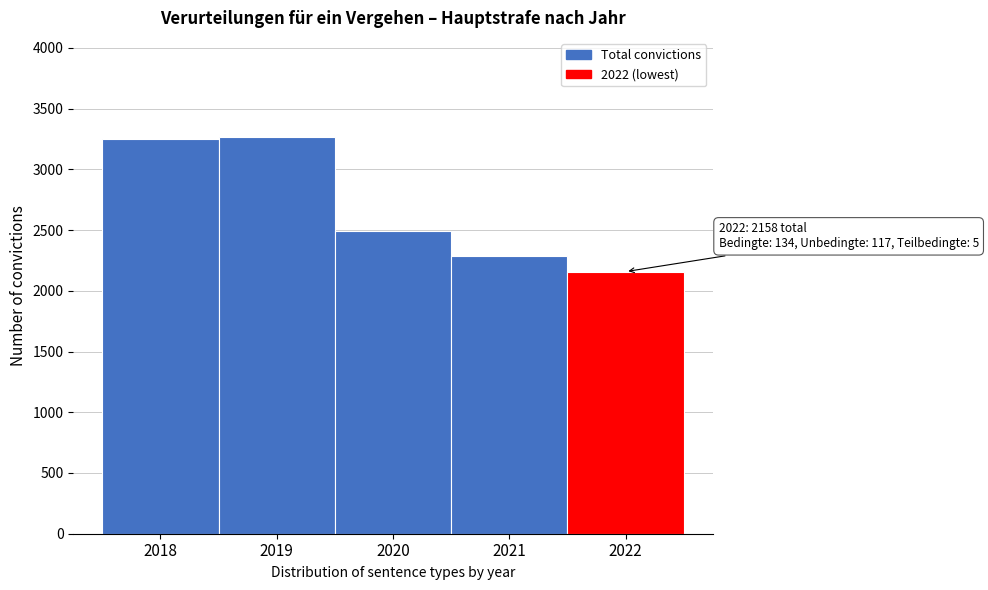

What is the value of the 3rd bar from the left?

2492